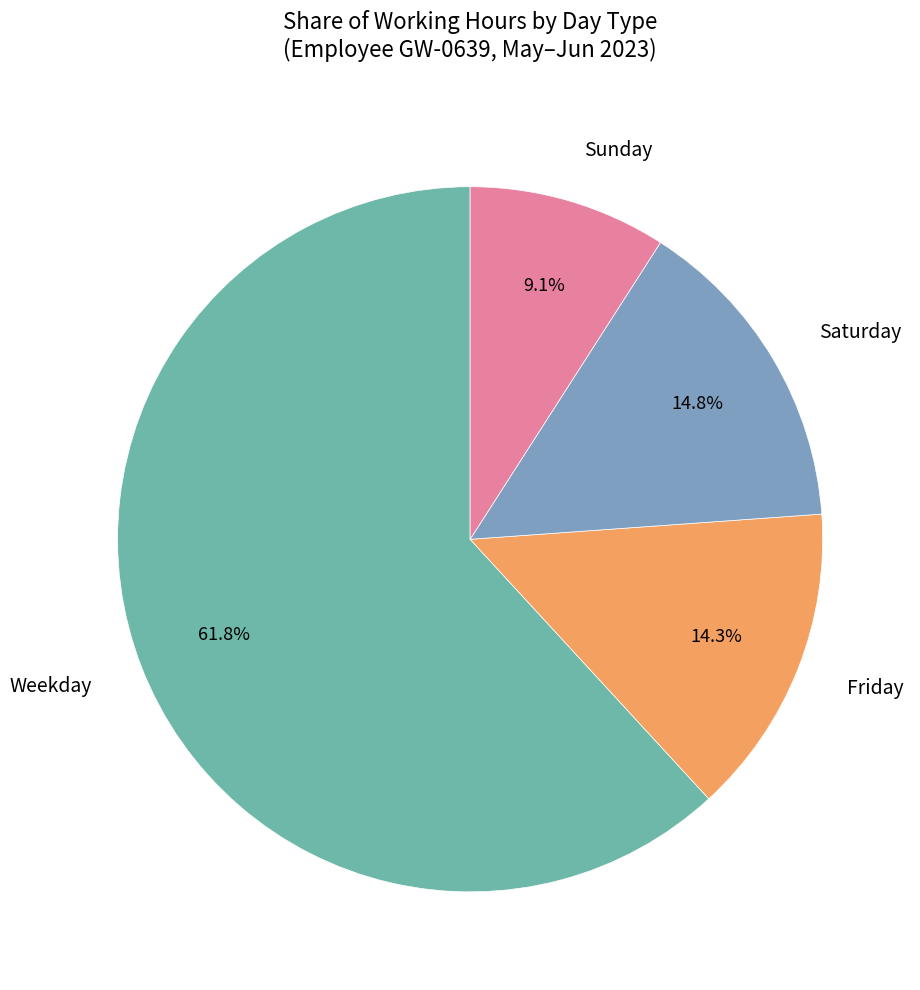

Do Weekday and Sunday together represent more than half of the pie?

Yes